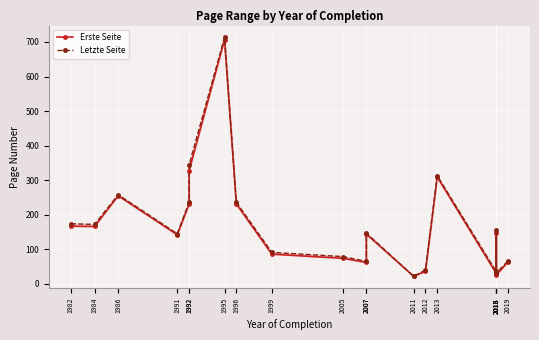

Reading left to right, extract all data points from this chart.

Erste Seite: 1982=167	1984=166	1986=255	1991=142	1992=231	1992=327	1995=707	1996=231	1999=86	2005=74	2007=62	2007=144	2011=22	2012=36	2013=309	2018=30	2018=147	2018=32	2018=26	2019=64
Letzte Seite: 1982=174	1984=172	1986=258	1991=145	1992=236	1992=344	1995=713	1996=236	1999=91	2005=79	2007=65	2007=147	2011=22	2012=40	2013=313	2018=35	2018=156	2018=37	2018=31	2019=67